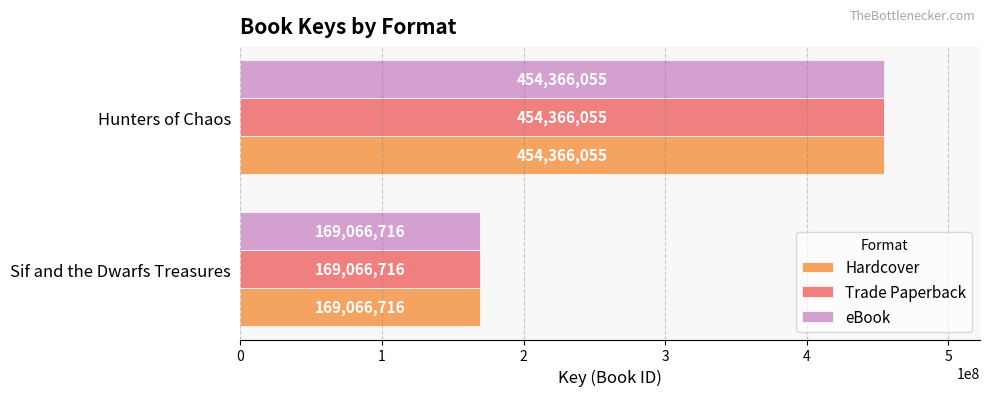

What is the sum of all Trade Paperback values?

623432771